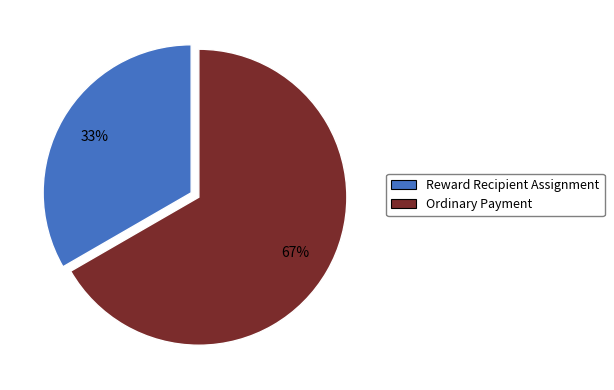

Is it true that Reward Recipient Assignment is 21% of the pie?

False